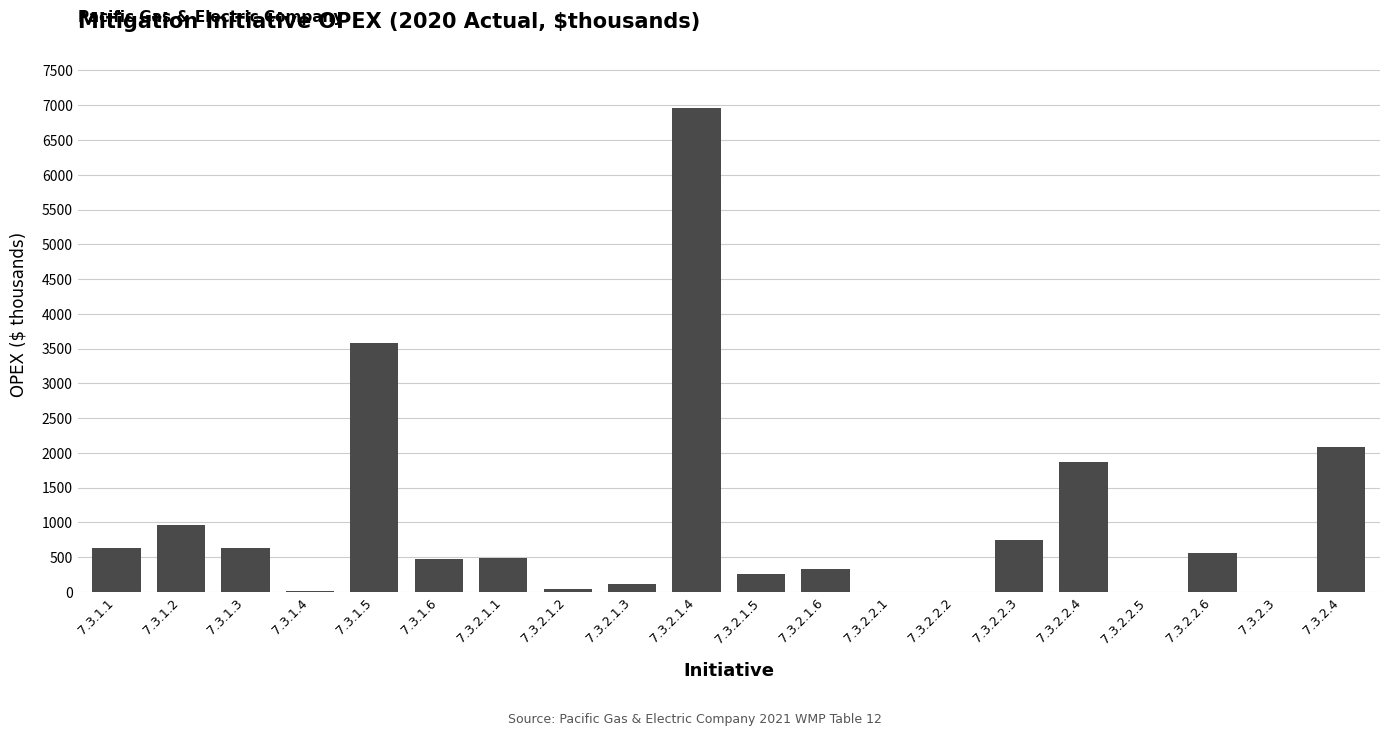

What is the sum of all values?

19753.8